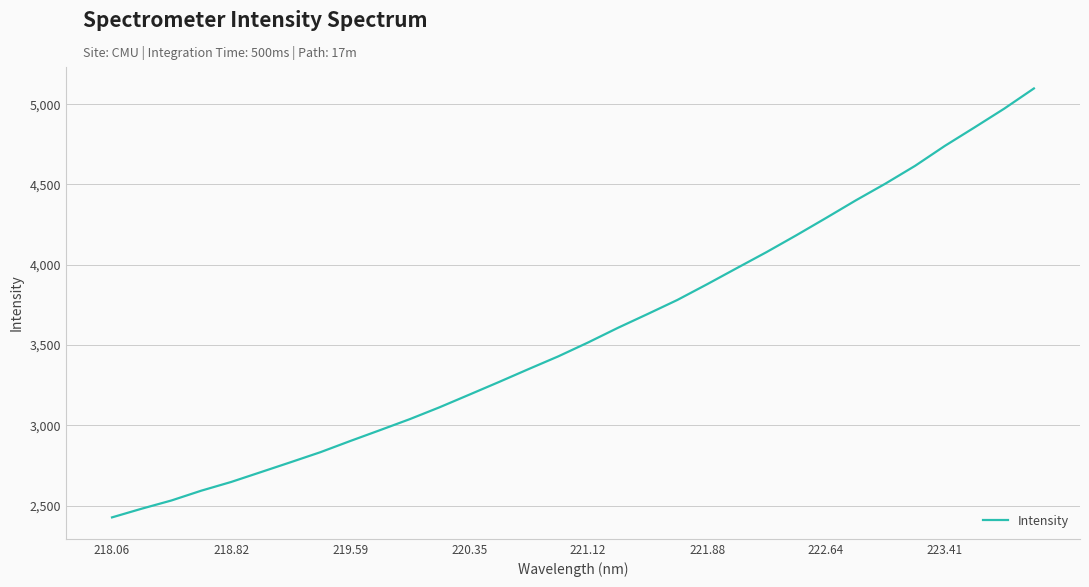

How many lines are shown in the chart?

1